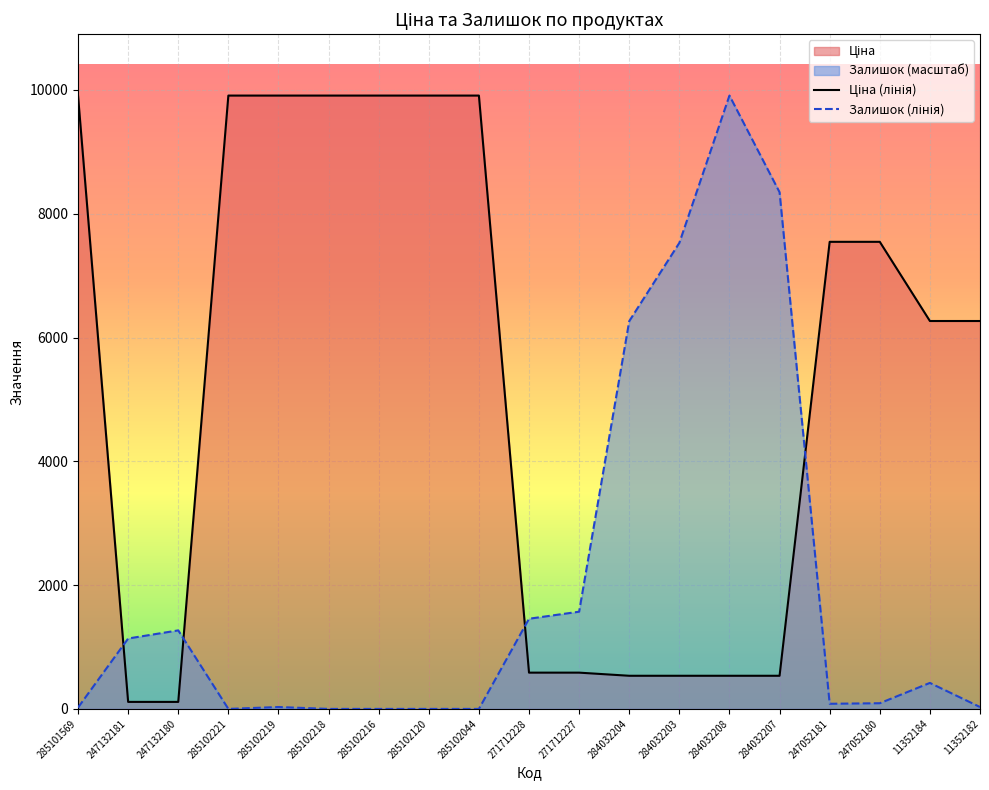

How many times do Залишок and Ціна cross each other?

4